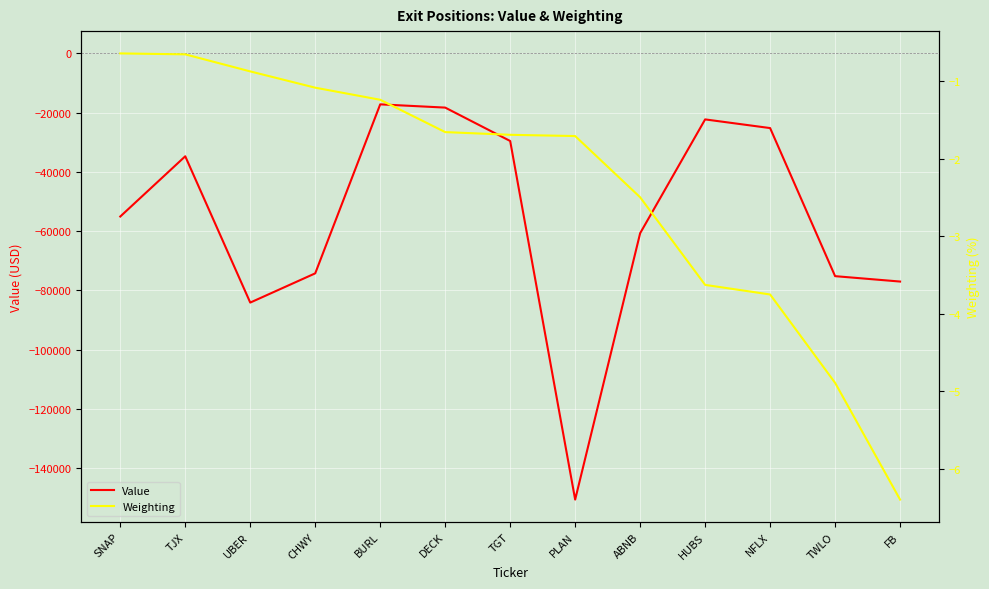

Count the number of categories in the chart.

13